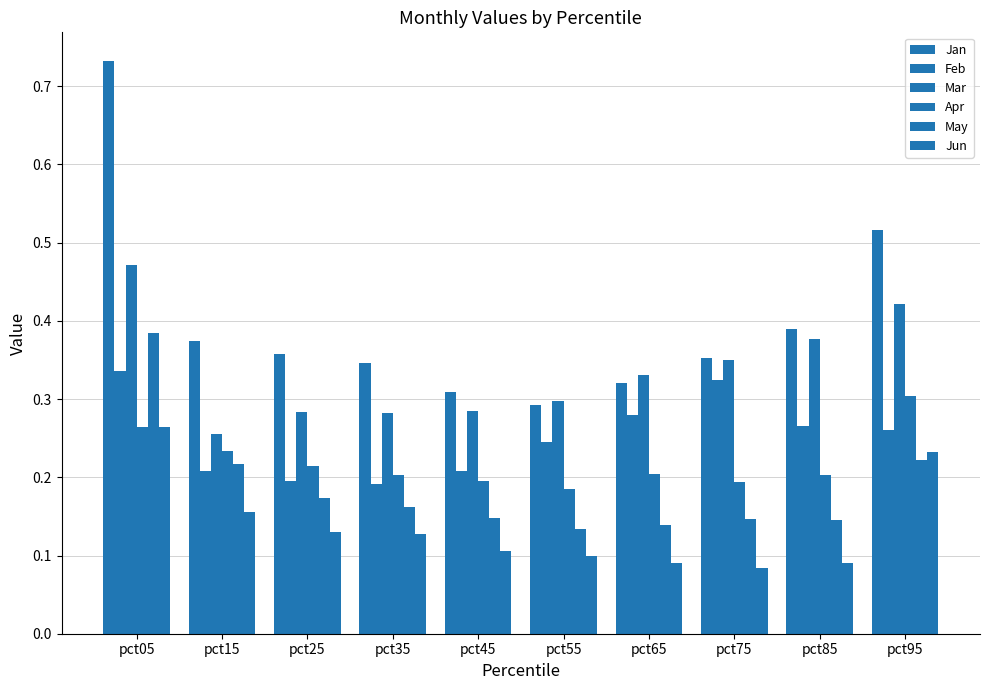

At how many categories does at least one series exceed 0?

10